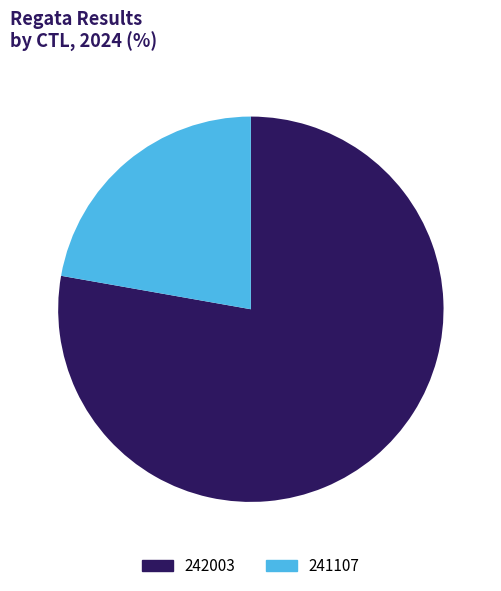

How many slices are in this pie chart?

2